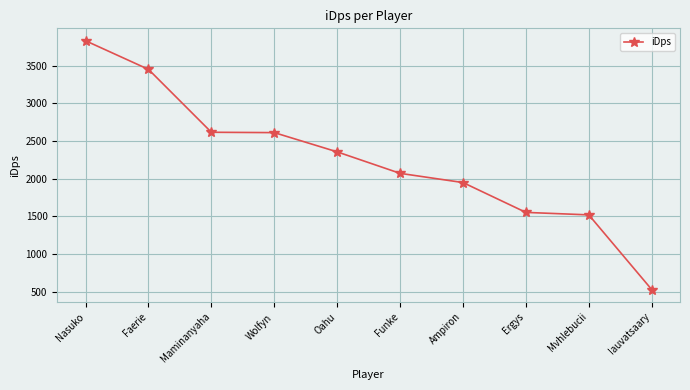

What is the label of the 1st point from the right?

Iauvatsaary